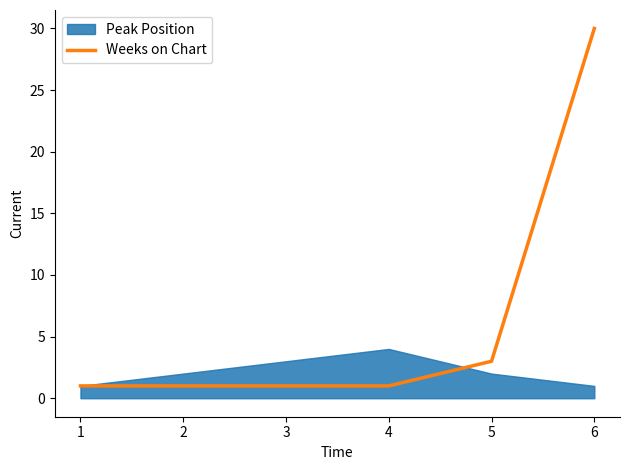

True or false: Weeks on Chart has a value of 3 at 5.

True